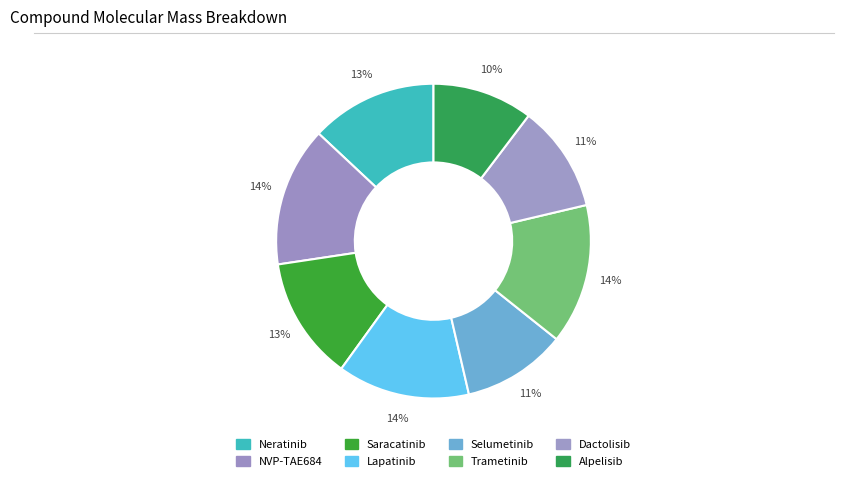

True or false: Saracatinib accounts for 13% of the total.

True